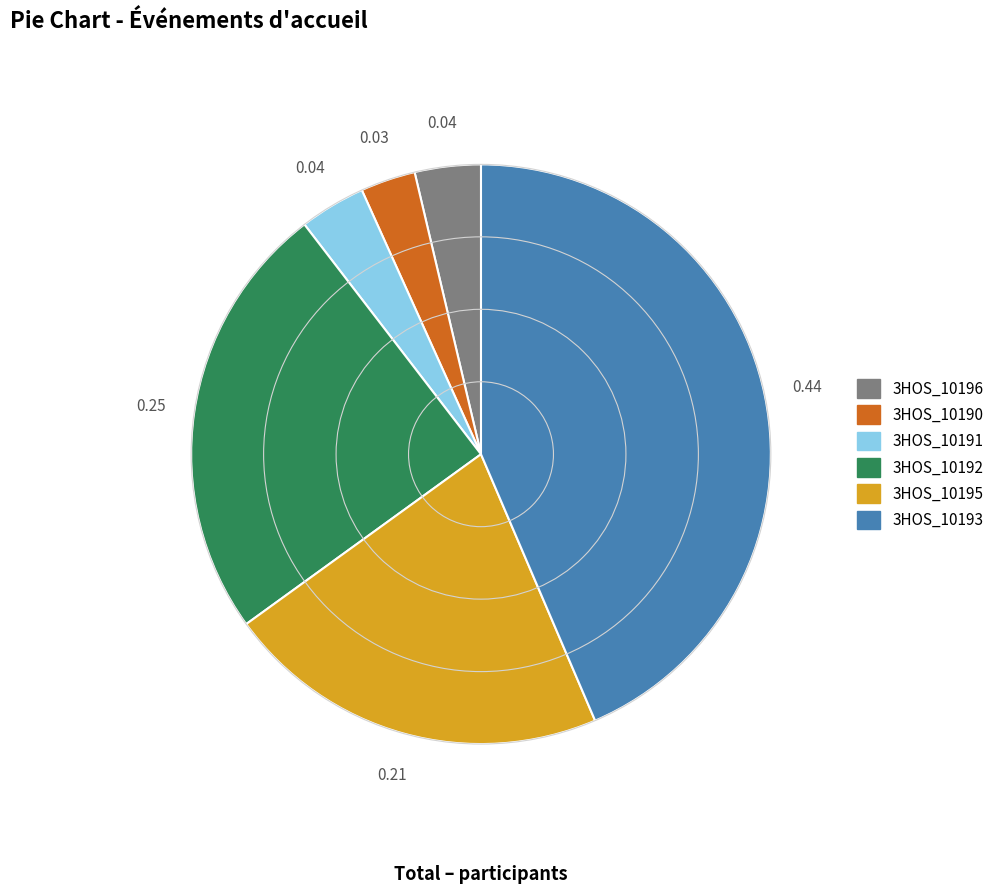

Between 3HOS_10195 and 3HOS_10196, which is larger?

3HOS_10195